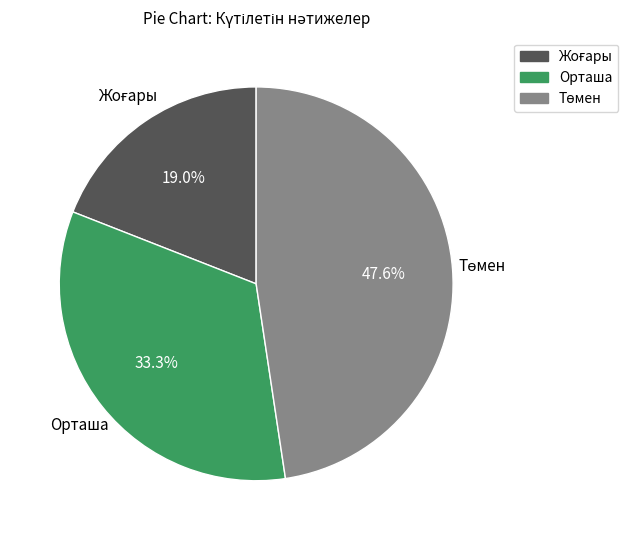

Is there a majority slice in this chart?

No